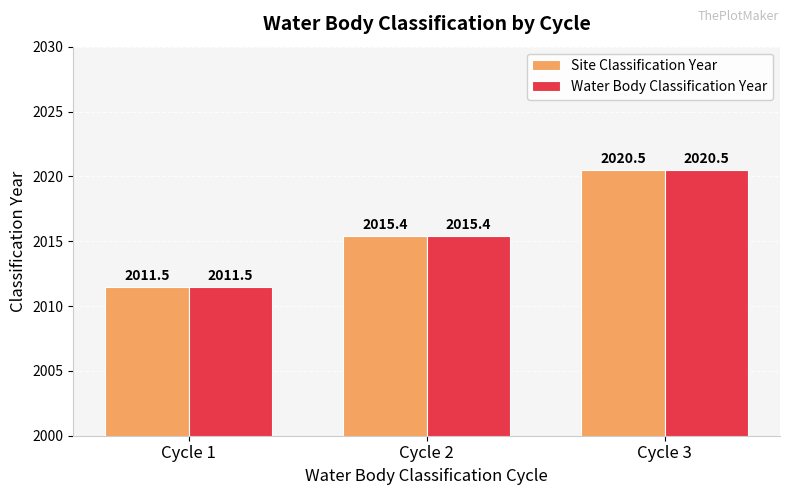

List the labels in order of Site Classification Year value, smallest first.

Cycle 1, Cycle 2, Cycle 3